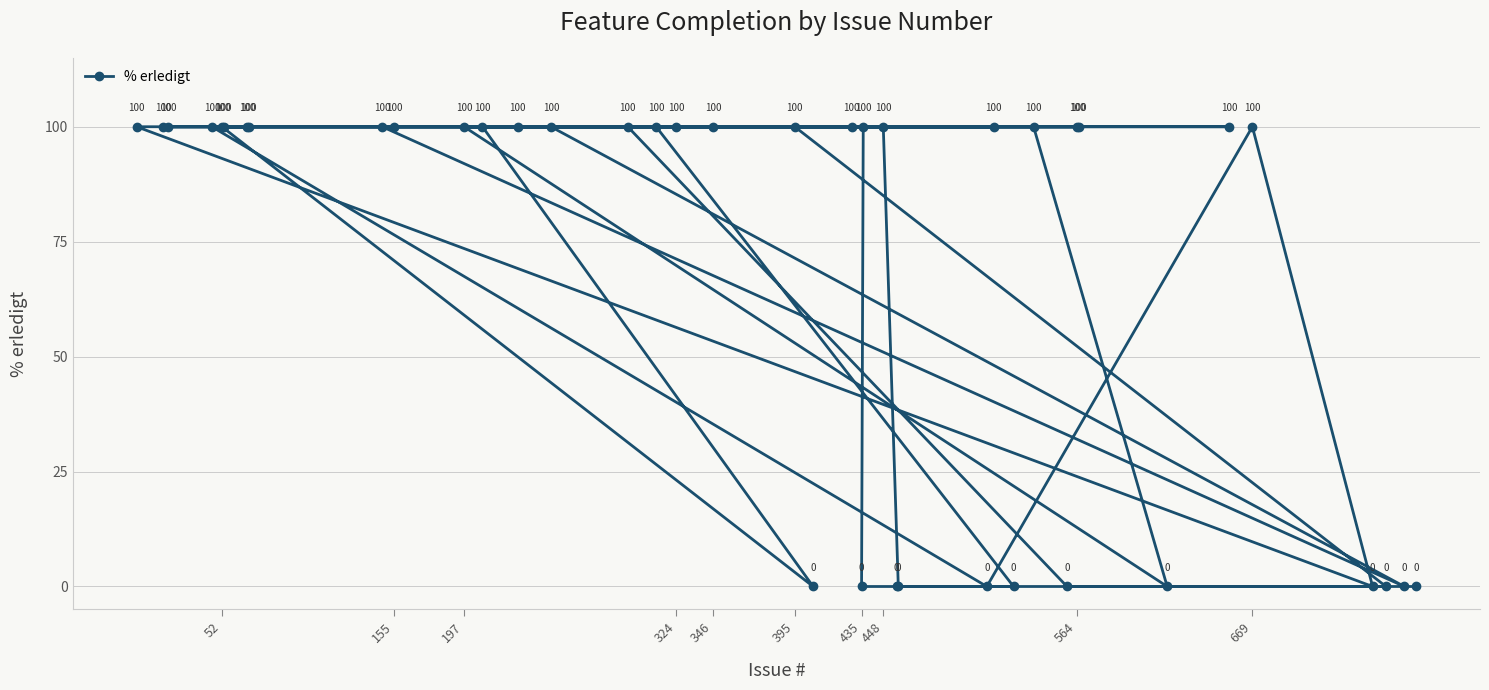

How many values are between 0 and 100?

40